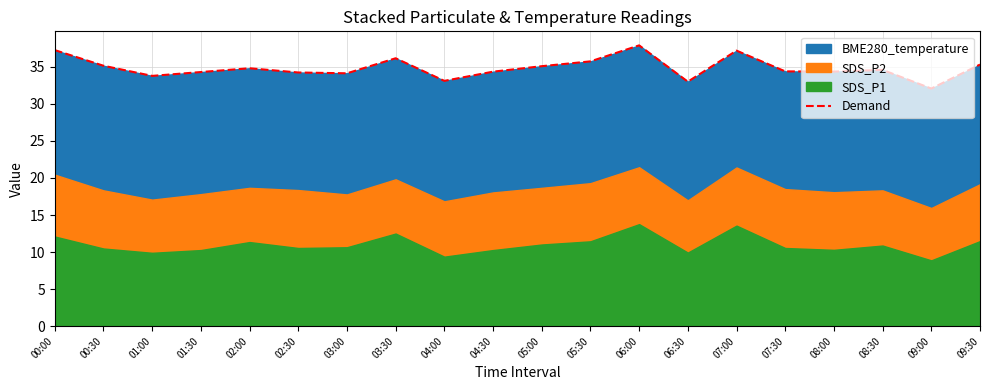

Reading left to right, list all the values displayed in this chart.

37.3	35.1	33.8	34.3	34.8	34.2	34.1	36.2	33.1	34.4	35.1	35.7	37.9	33.0	37.2	34.4	34.4	34.6	32.1	35.3